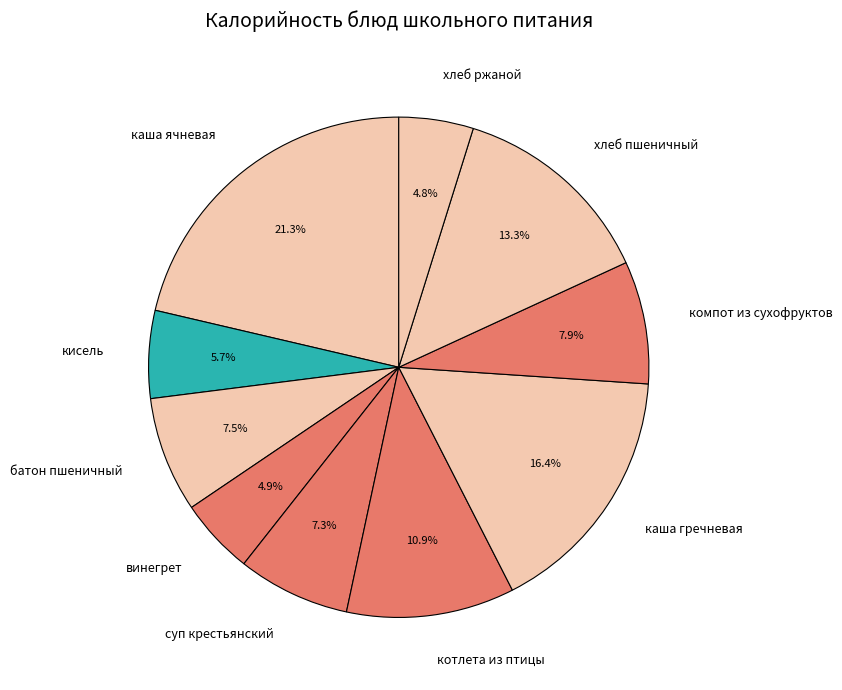

What is the total percentage of котлета из птицы and компот из сухофруктов?

18.8%